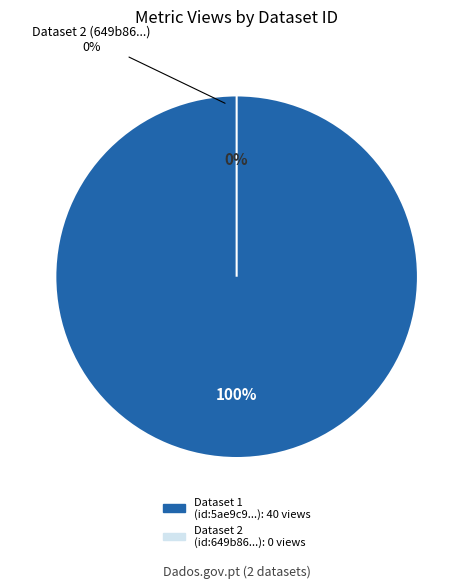

Is there a majority slice in this chart?

Yes